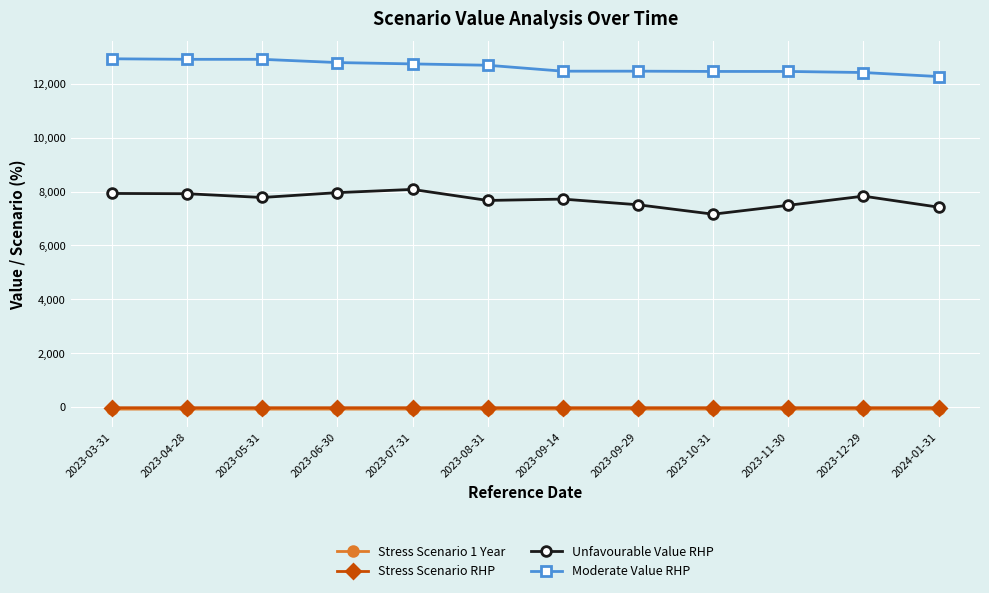

What is the minimum value for Moderate Value RHP?

12270.0